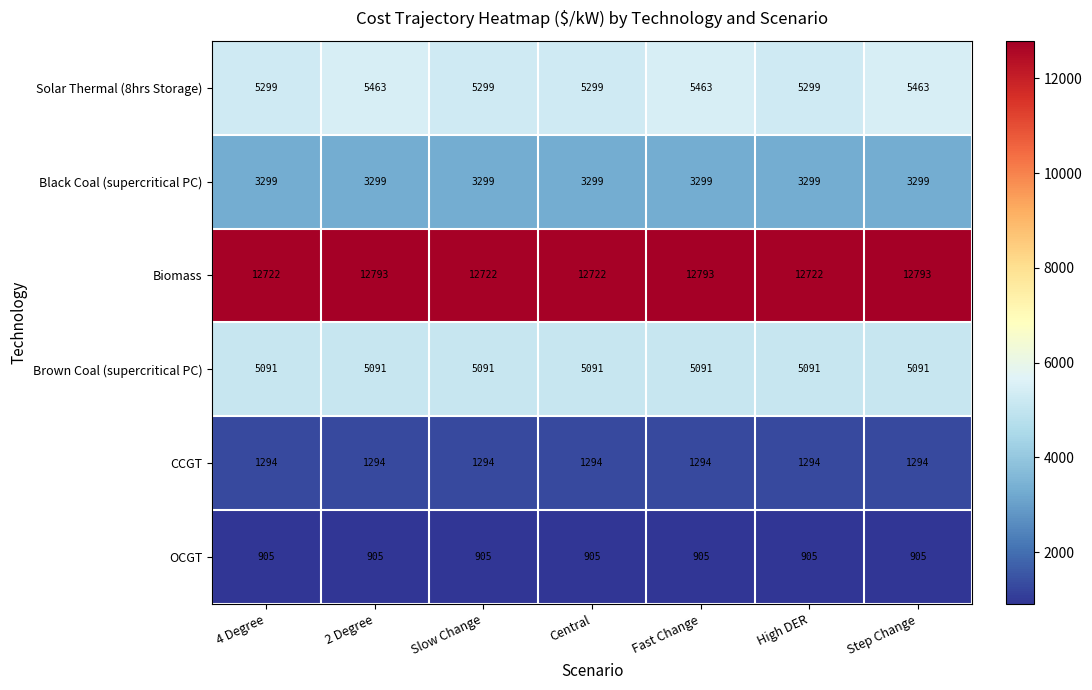

Which series has the largest total across all categories?

Biomass